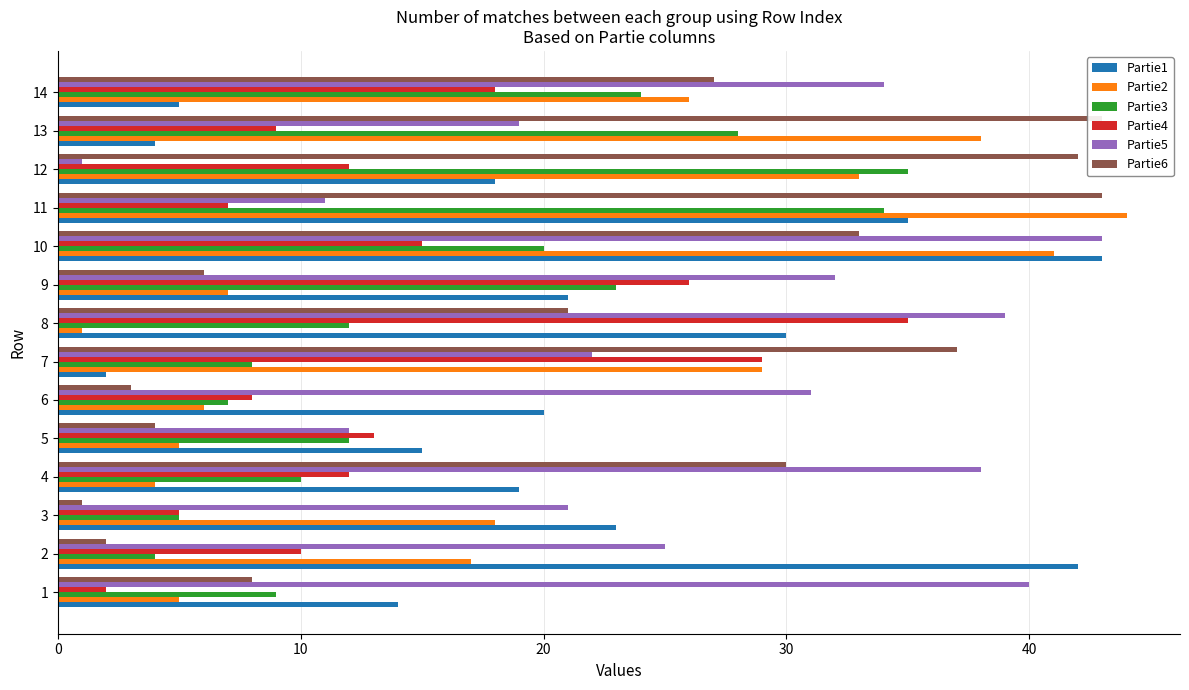

What is the average value of the Partie5 series?

26